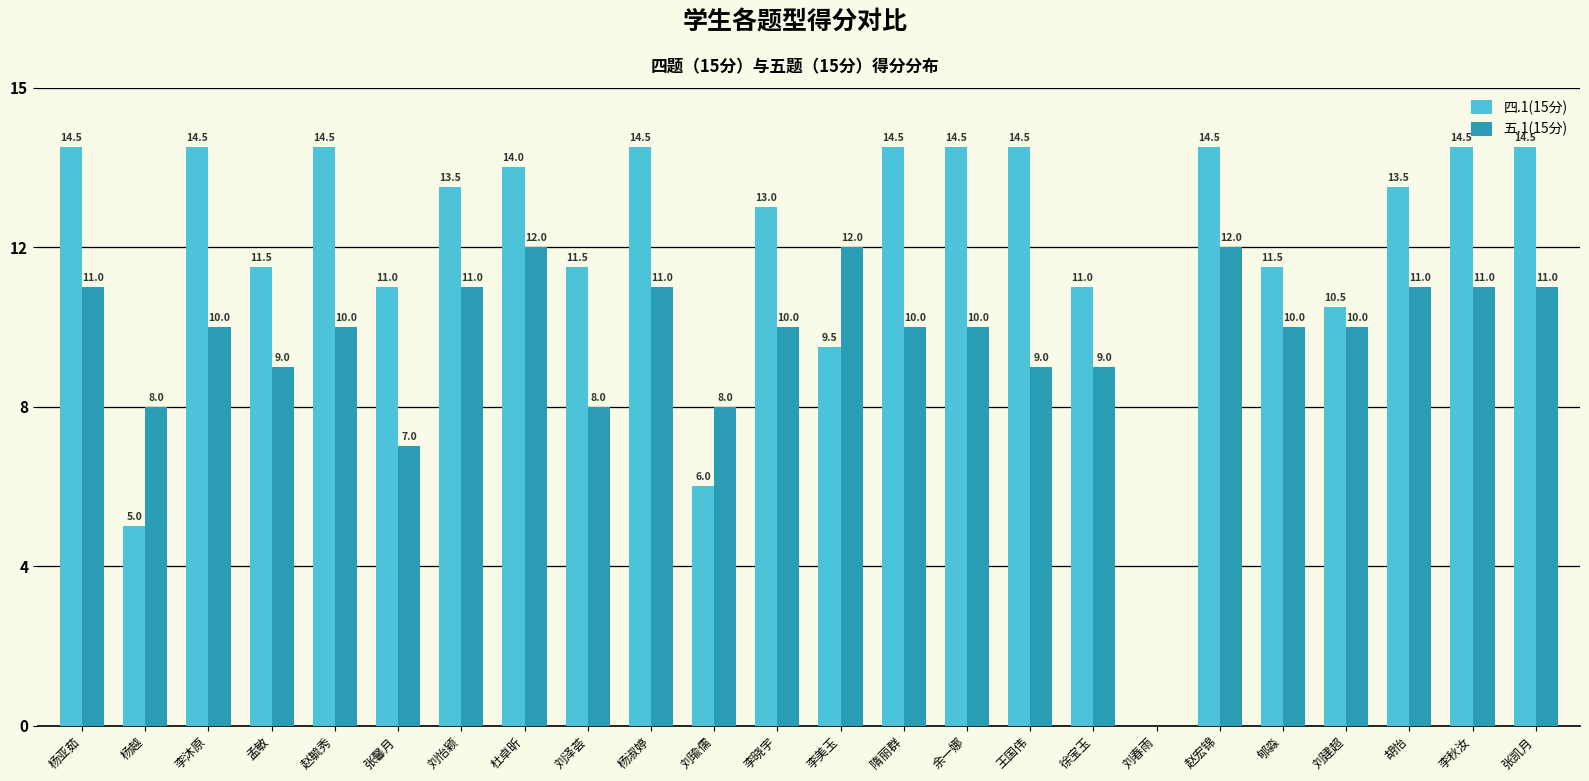

At 郇淼, list the series in order from largest to smallest.

四.1(15分), 五.1(15分)